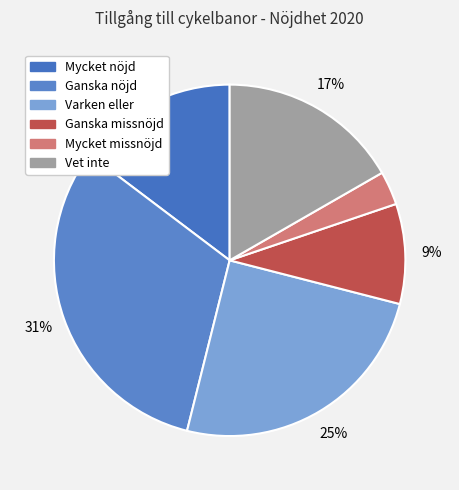

Between Varken eller and Mycket missnöjd, which is larger?

Varken eller